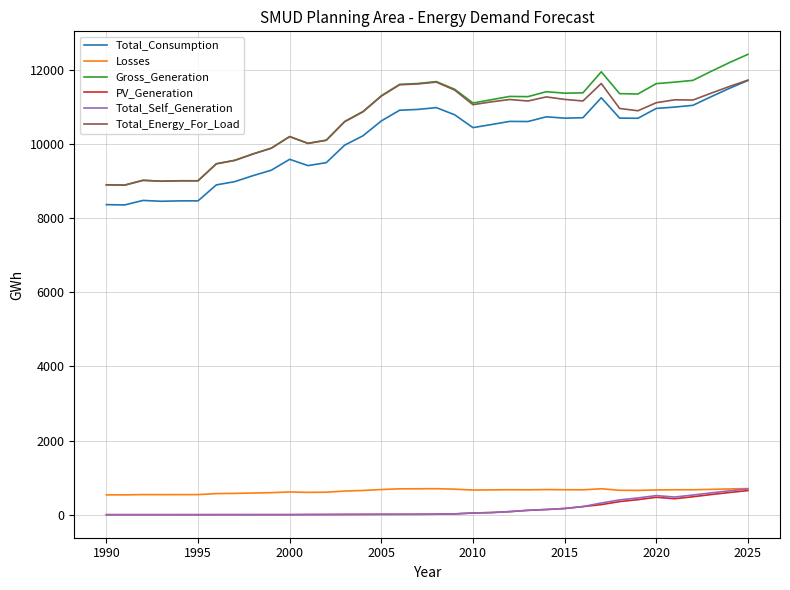

What is the difference between the maximum and minimum values in the Total_Self_Generation series?

694.7